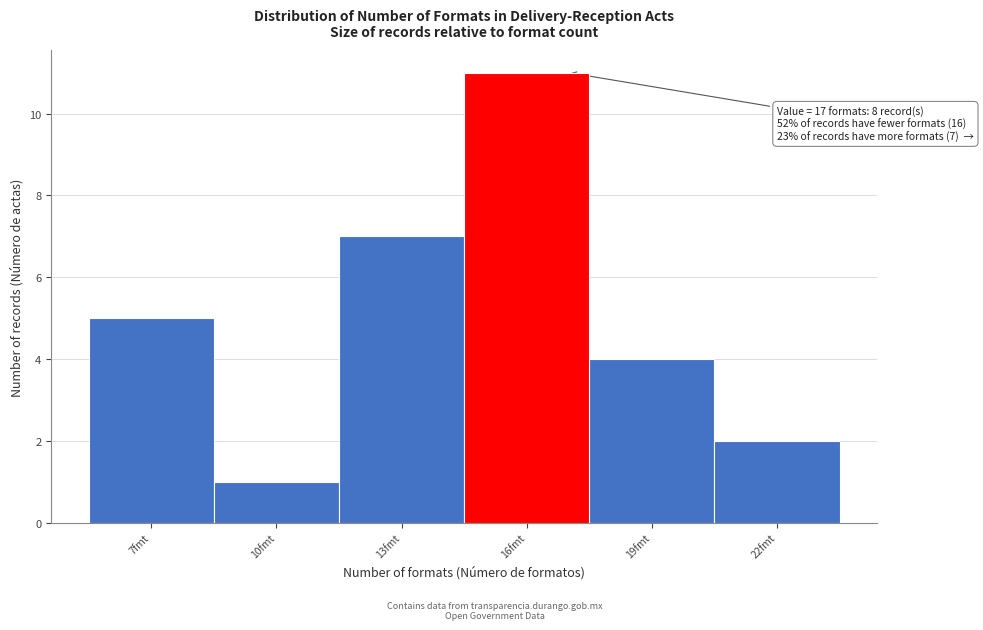

Which range on the x-axis has the tallest bar?

14.5 to 17.5